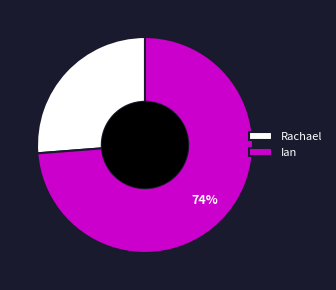

To the nearest percent, what is the combined percentage of Ian and Rachael?

100%